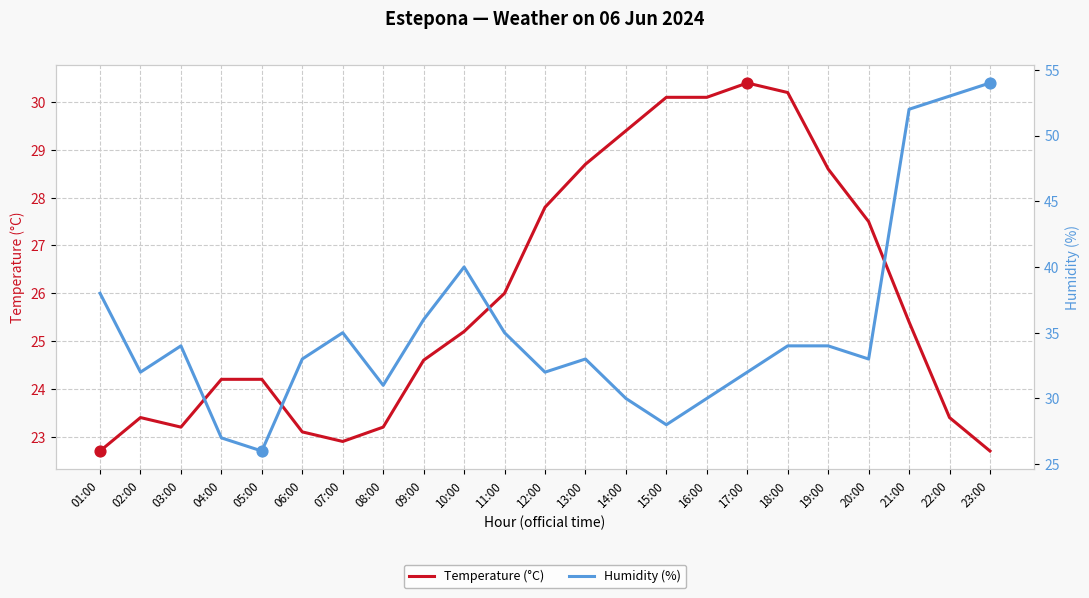

Which series has the largest Y range (max minus min)?

Humidity (%)